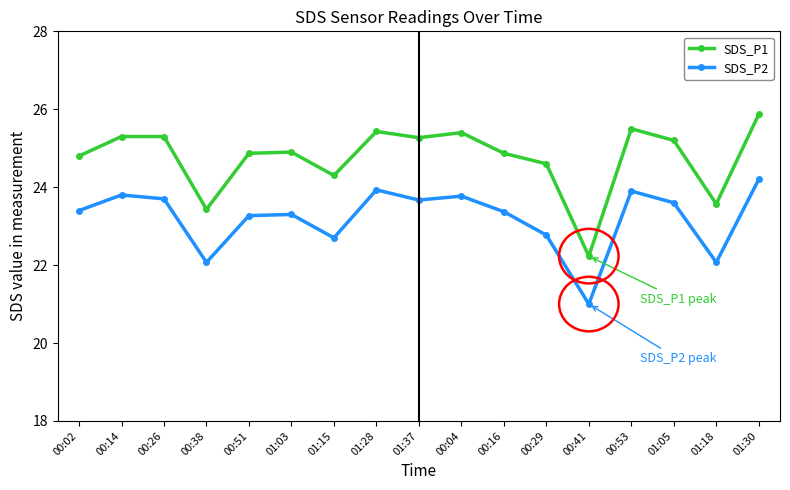

What is the highest value of the SDS_P1 series?

25.9